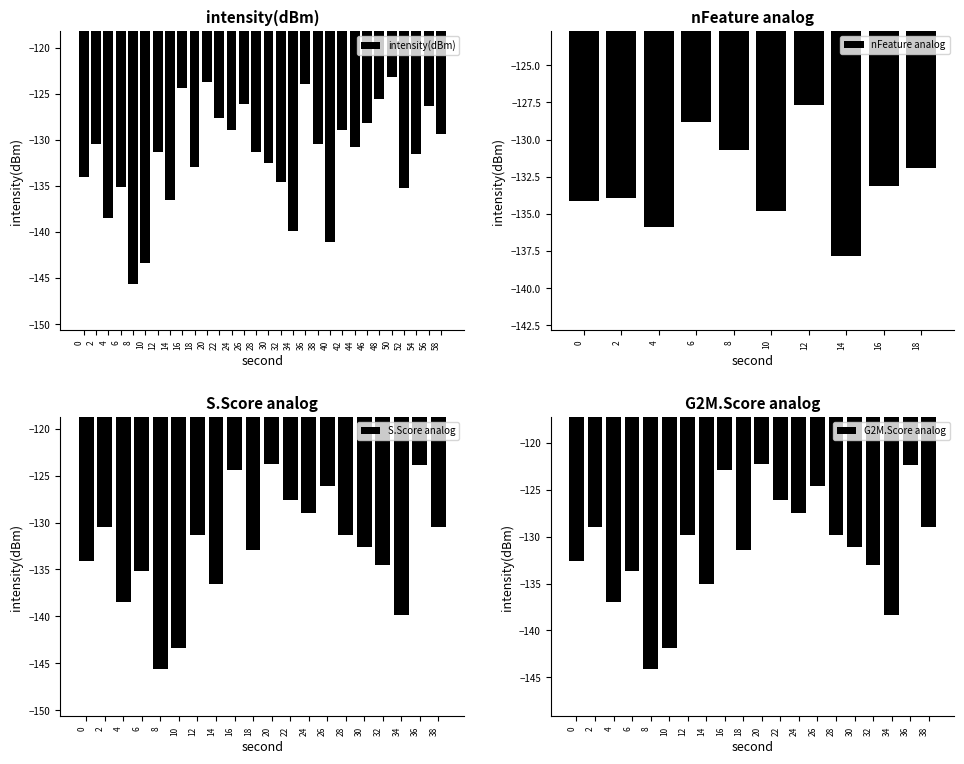

Which has a higher value, 2 or 0?

2